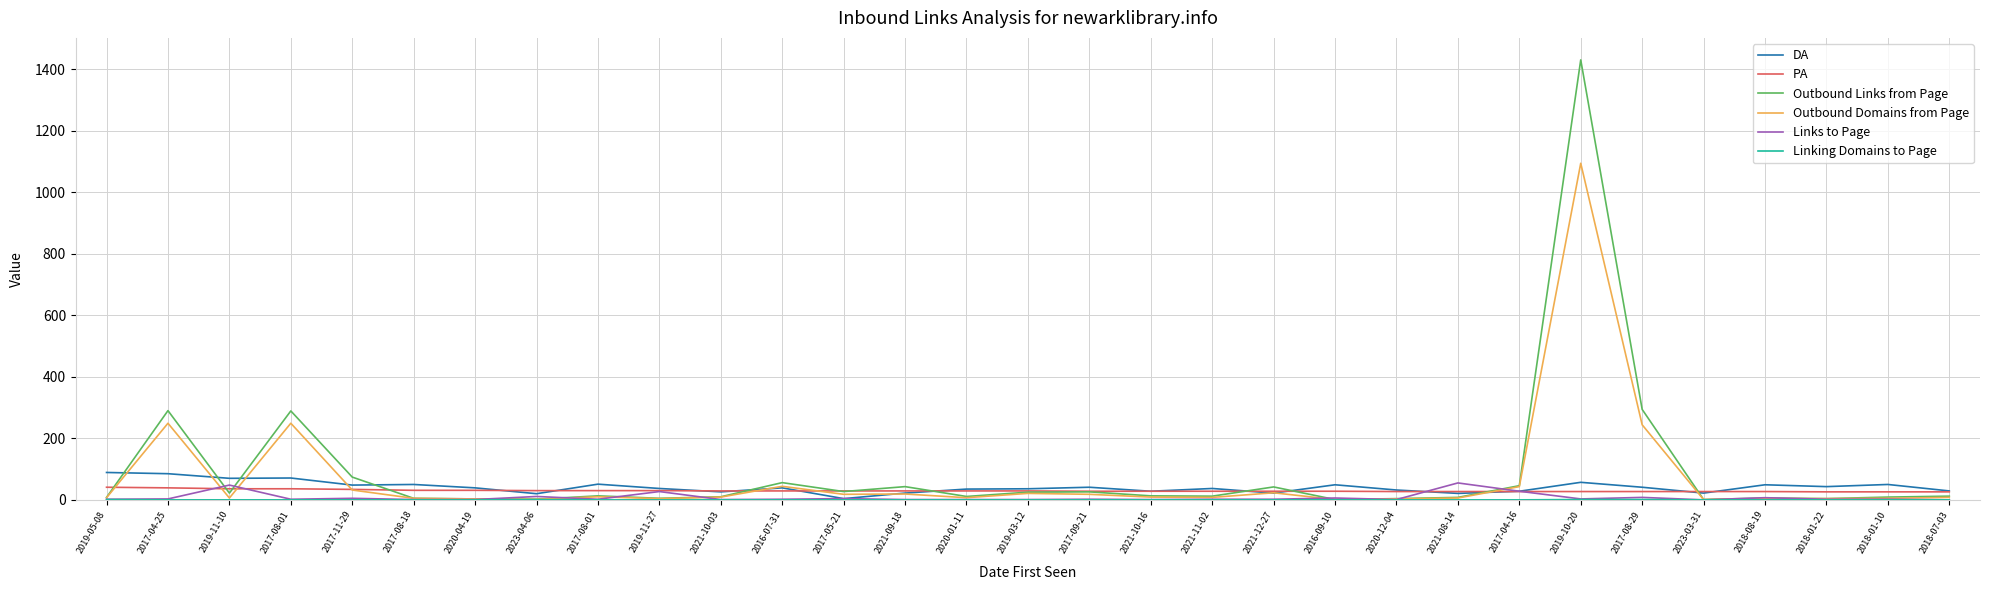

How many lines are shown in the chart?

6